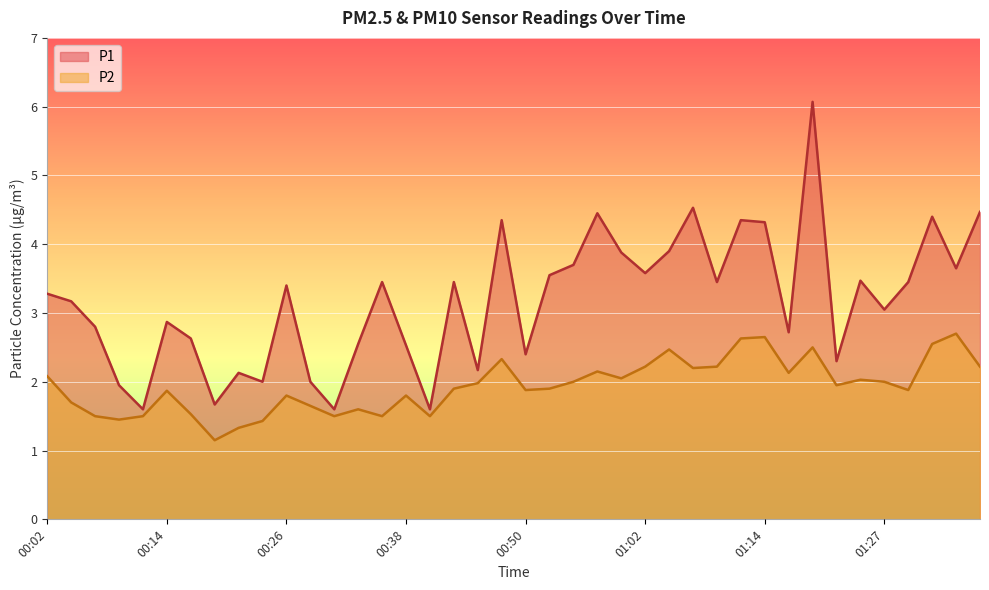

What is the value of the P2 point at the 12th from the left?

1.6